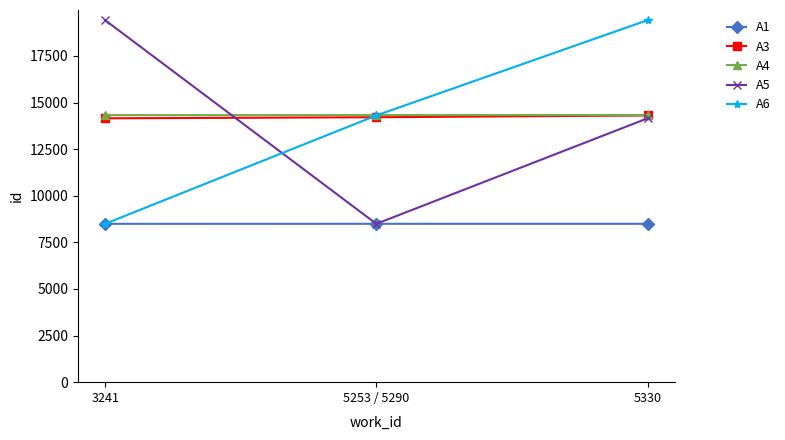

How many distinct data groups are displayed?

5